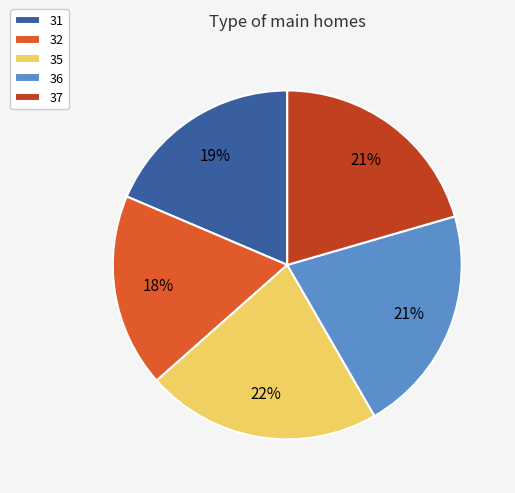

To the nearest percent, what percentage of the pie is 35?

22%